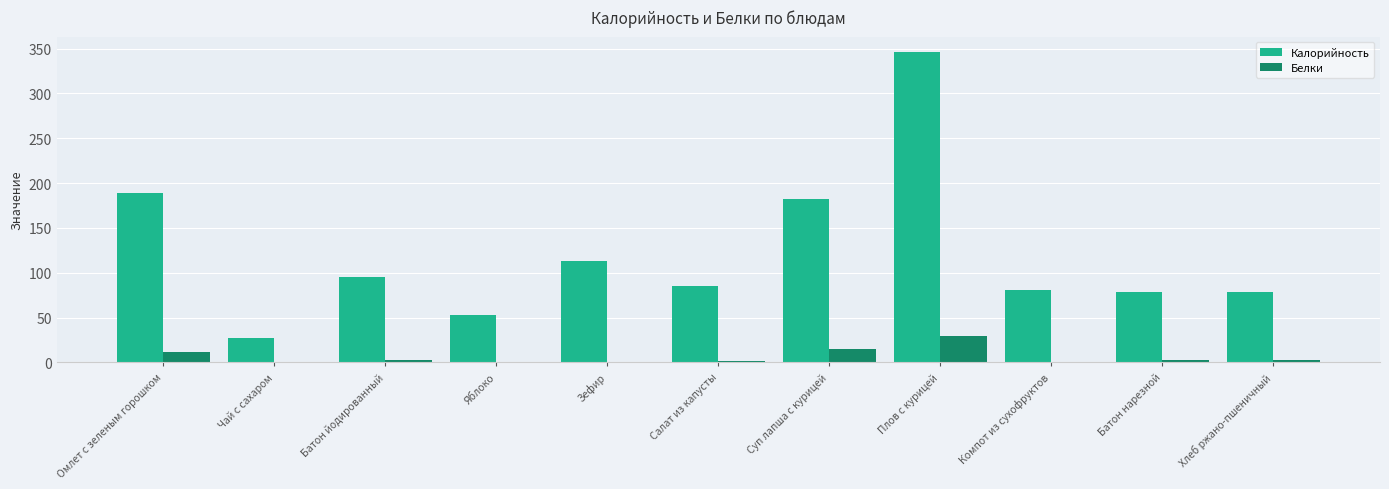

Does the chart contain stacked bars?

No